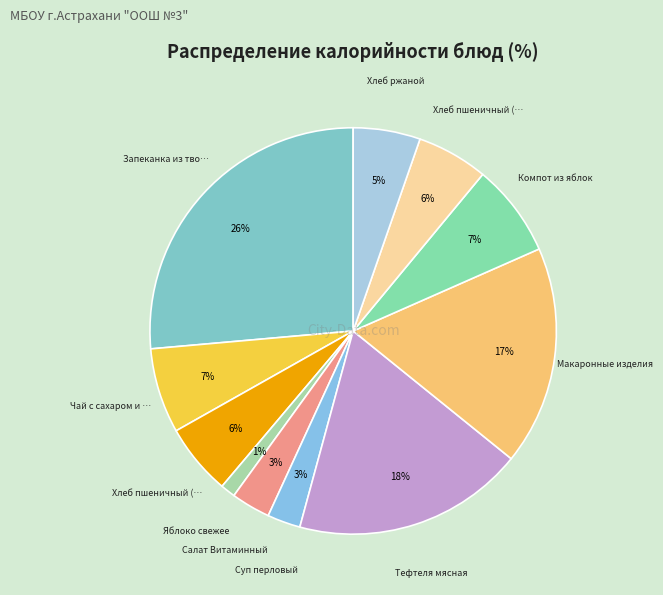

How many segments does this pie chart have?

11